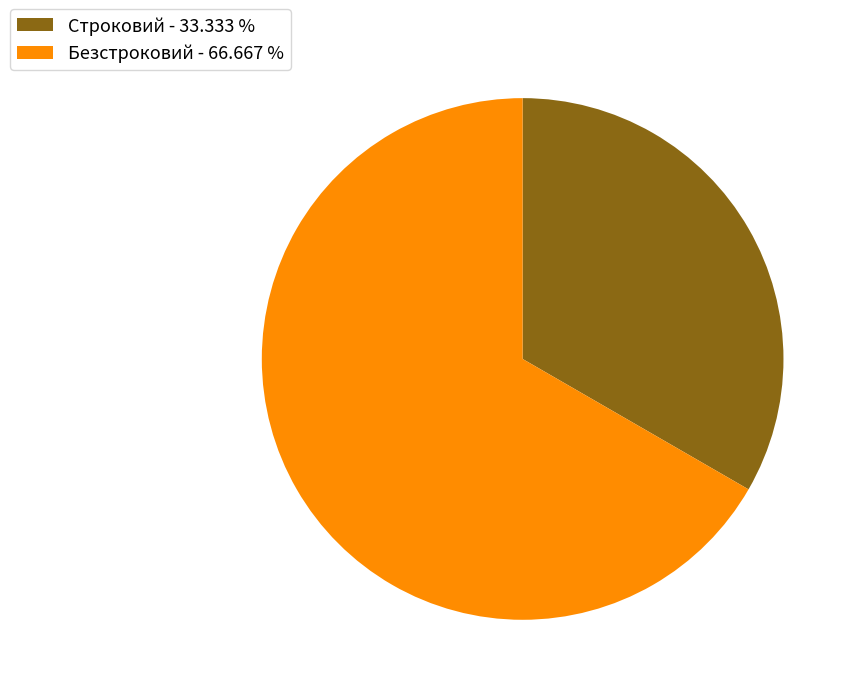

Approximately how many times larger is the value at Строковий compared to Безстроковий?

0.5